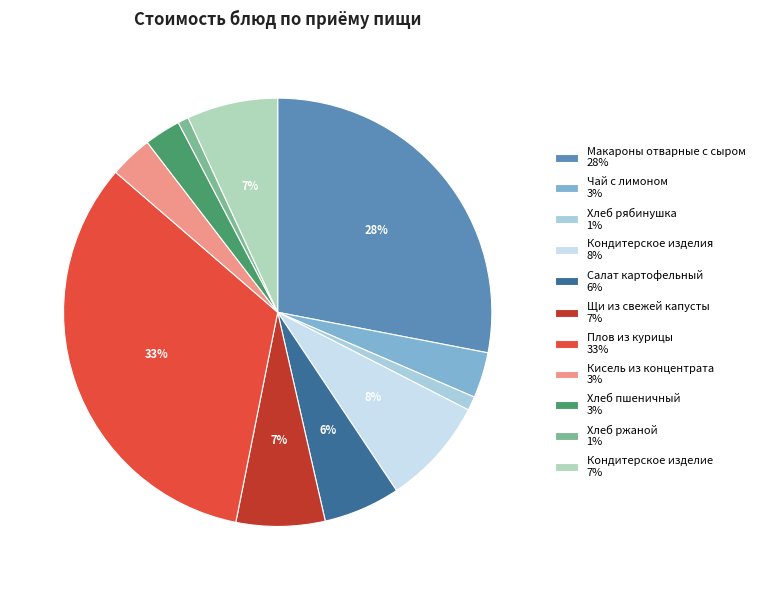

How many slices are in this pie chart?

11